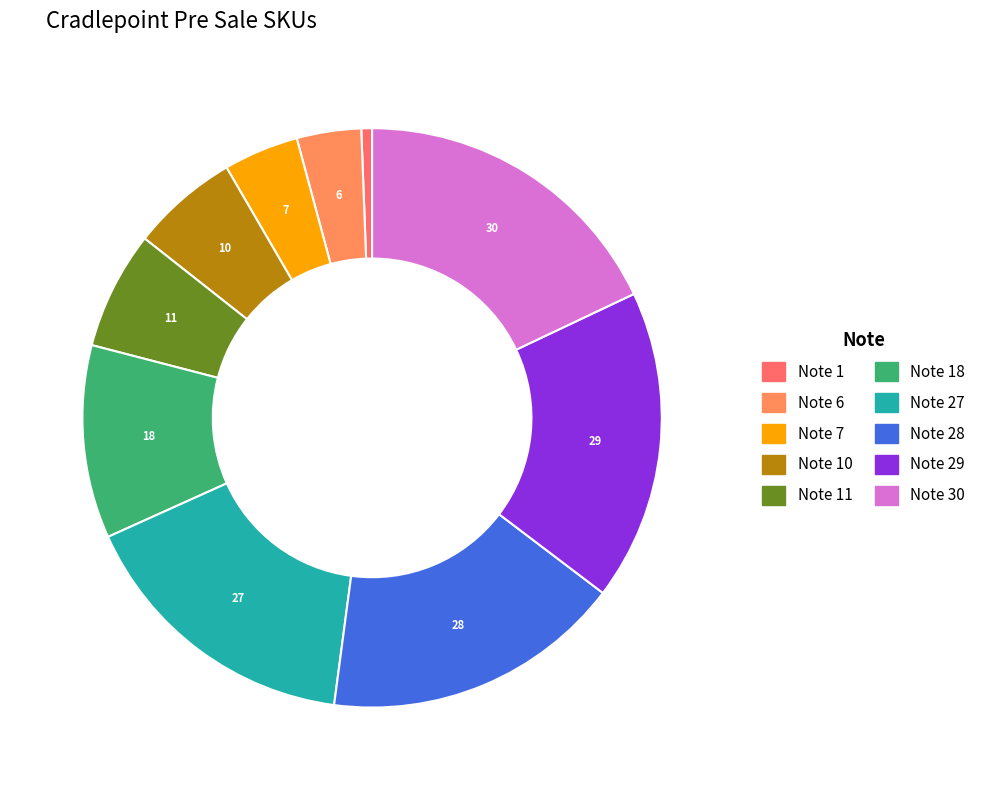

How many slices are in this pie chart?

10